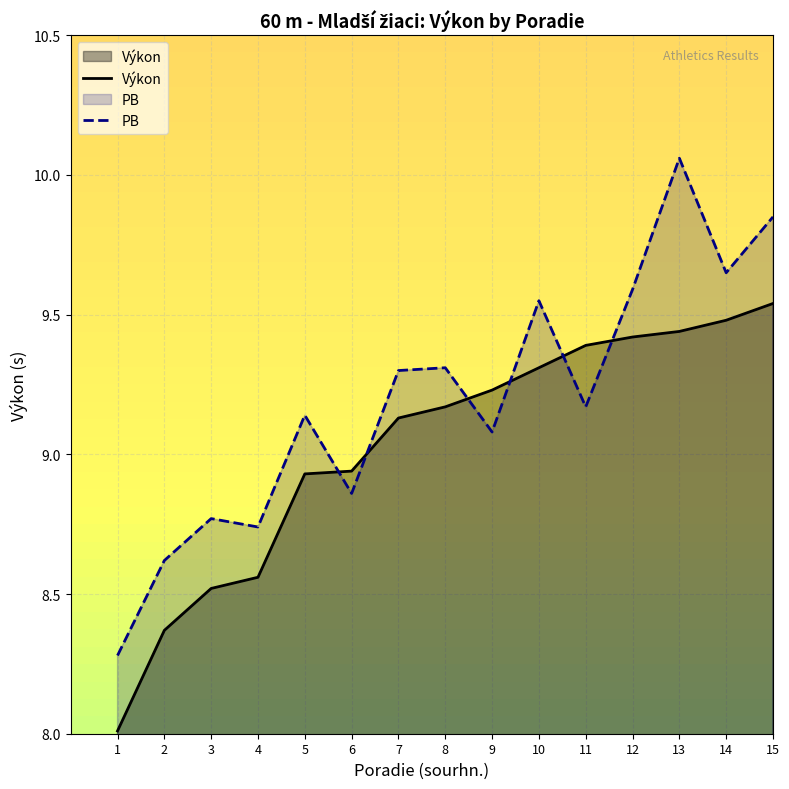

At which category does PB reach its first local valley?

4